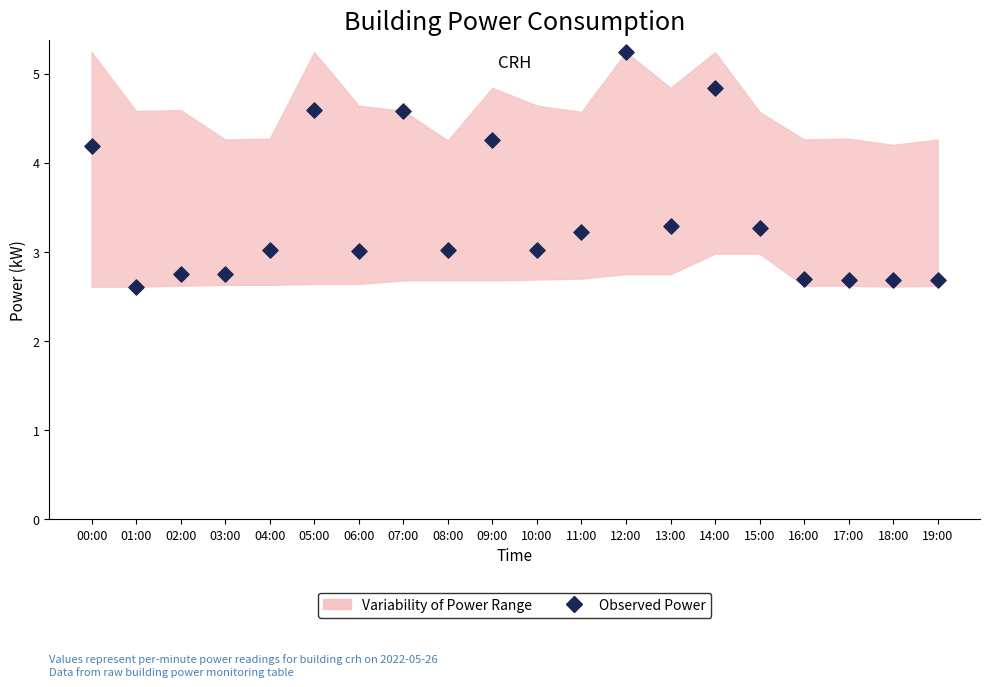

What is the range of Y values (max minus min)?

2.6